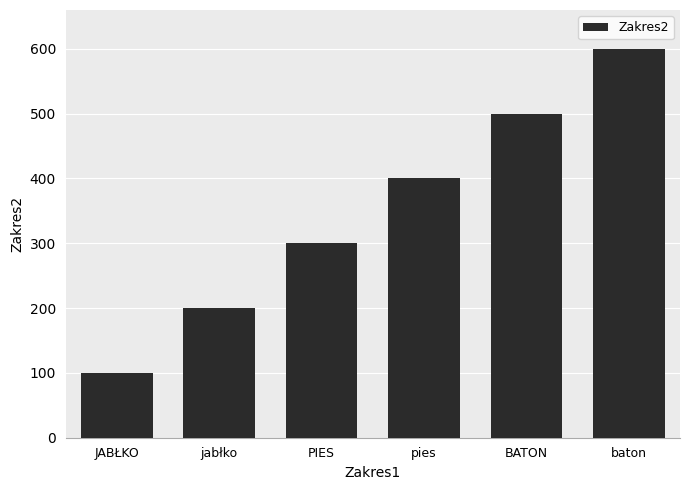

What is the label of the 1st bar from the left?

JABŁKO